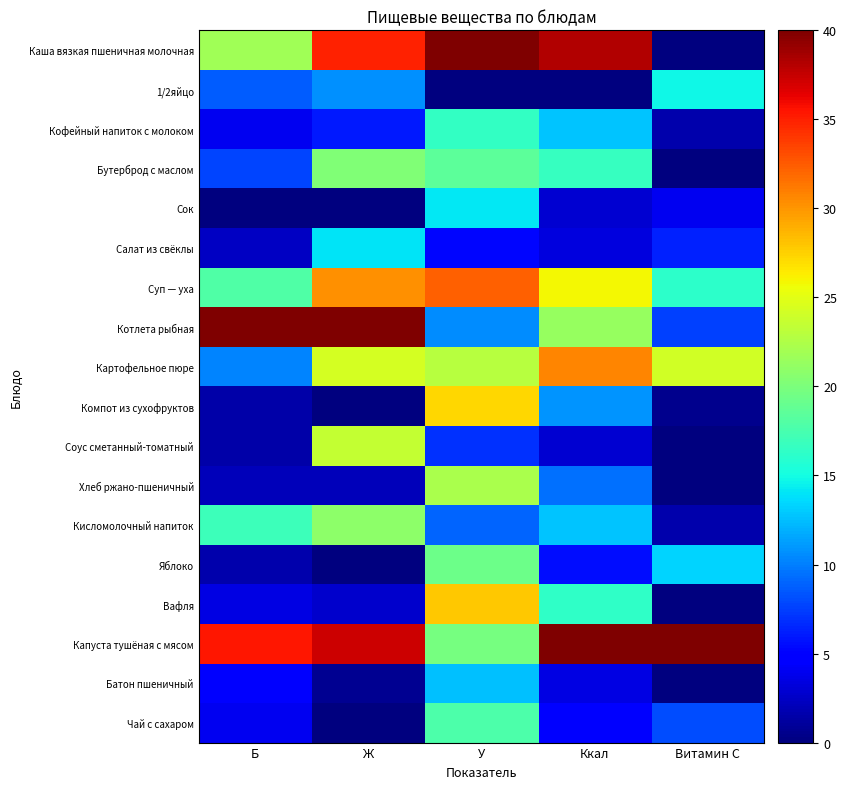

At which category is the sum across all series the highest?

У